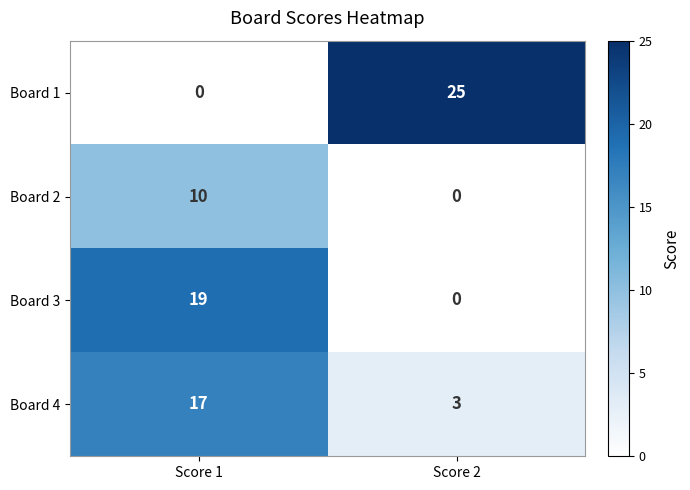

What is the sum of the Board 2 values at Score 1 and Score 2?

10